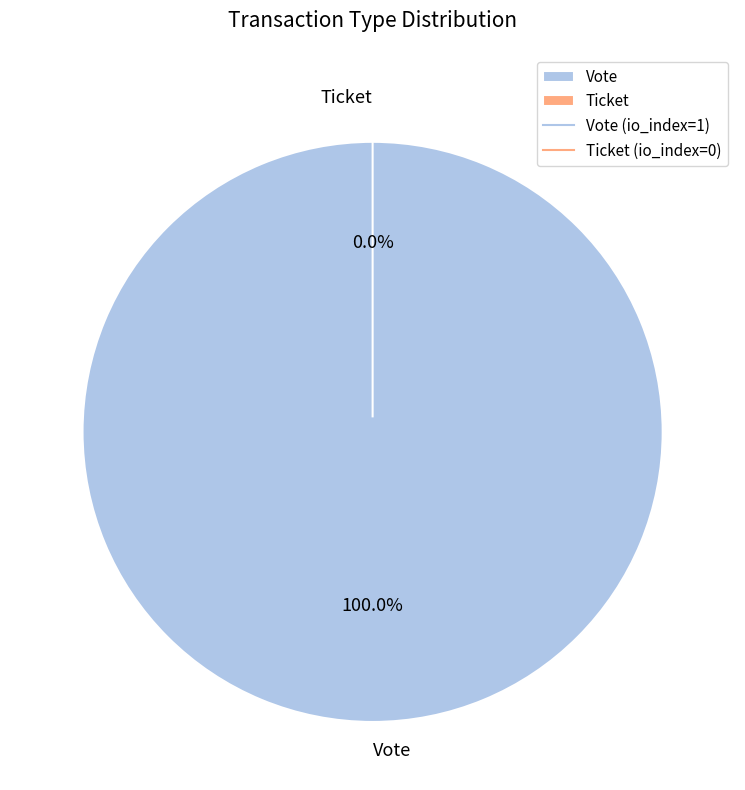

Count the number of slices in the pie.

2